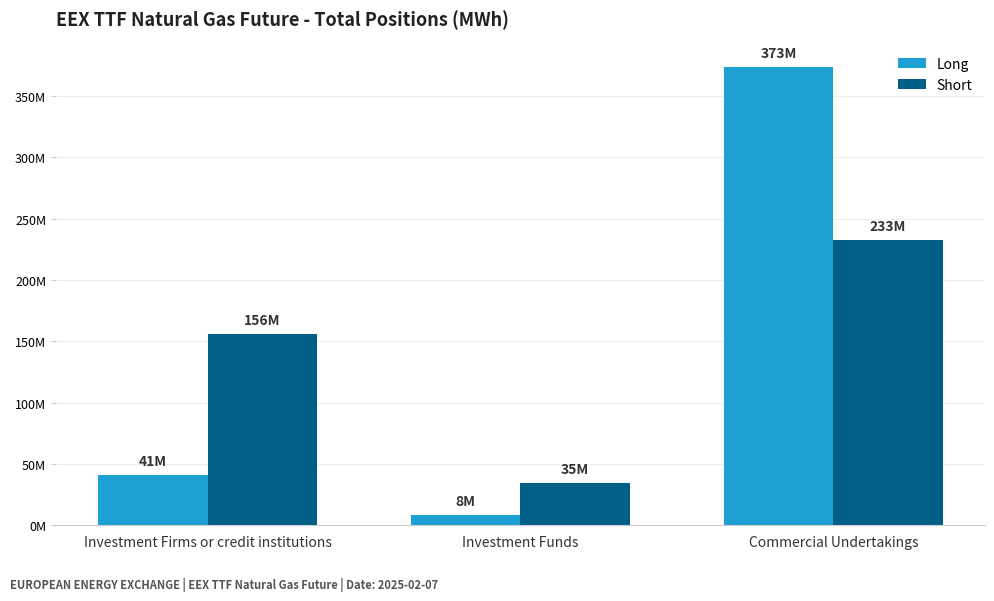

What are all the series names shown in the legend?

Long, Short